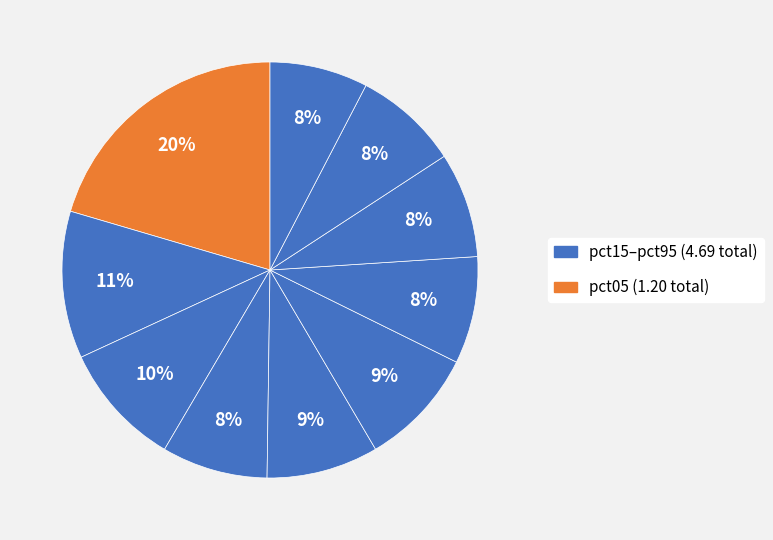

What is the largest slice in the pie chart?

pct05